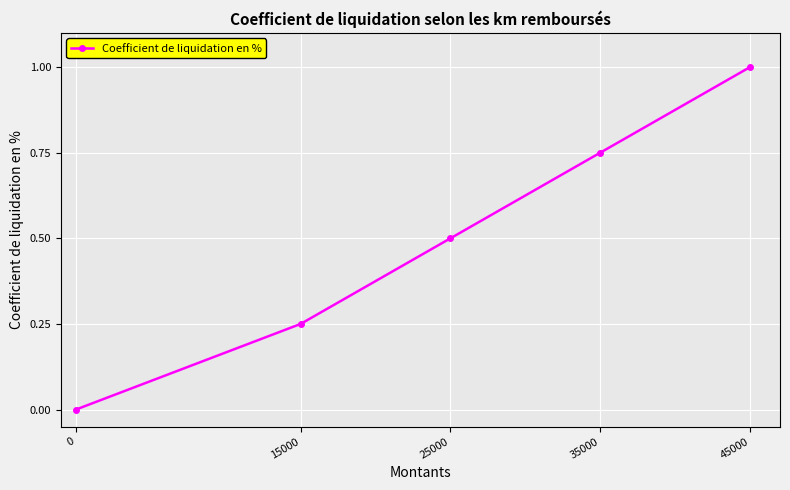

What is the difference between the maximum and minimum values?

1.0